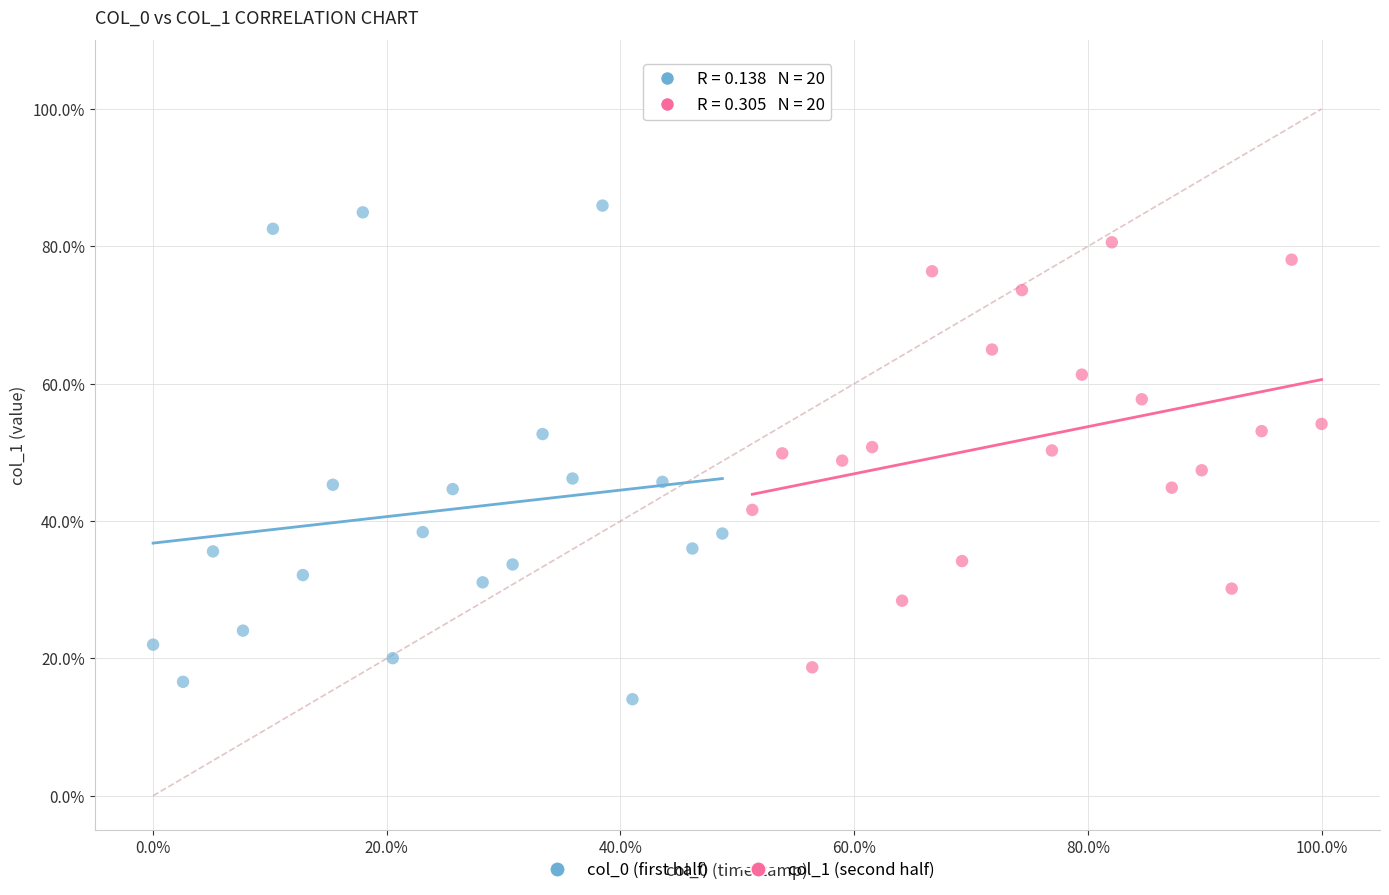

Which series contains the lowest Y value?

col_0 (first half)